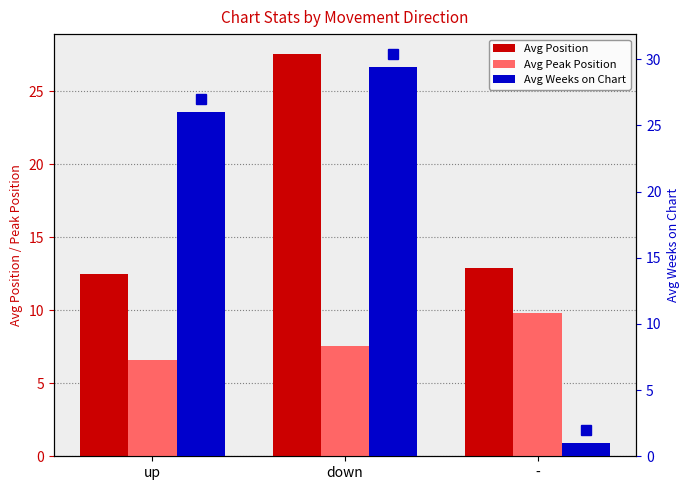

What is the sum of the Avg Position values at - and down?

40.4